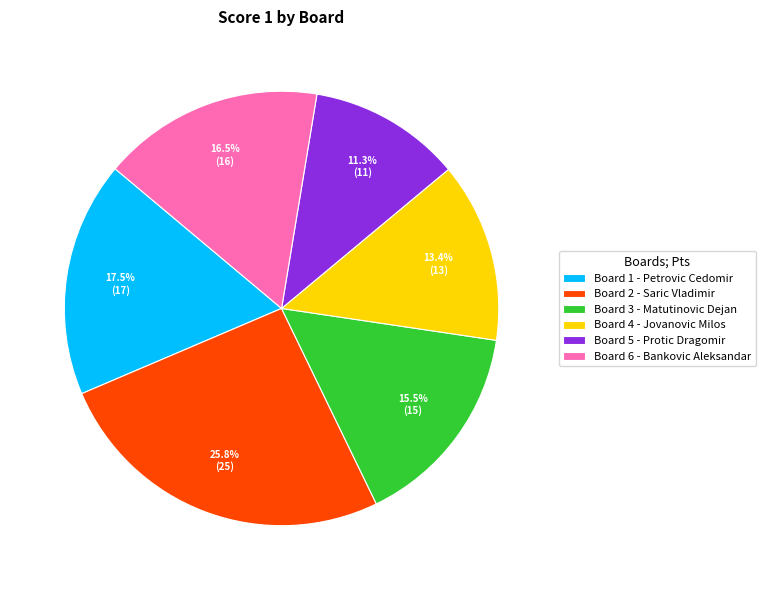

Which category has the smallest portion of the pie?

Board 5 - Protic Dragomir